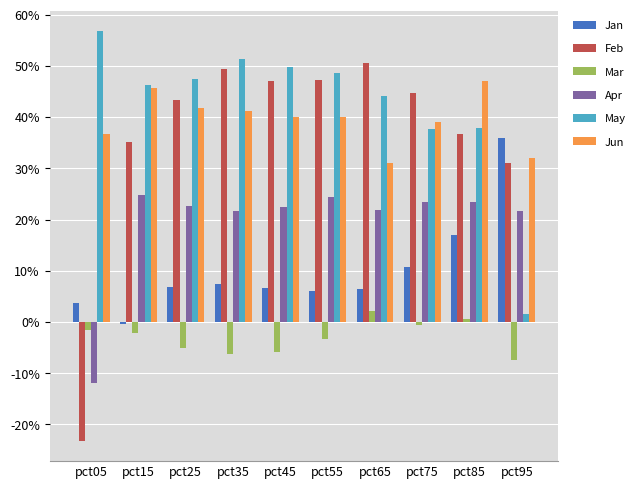

What is the minimum value shown in the chart?

-0.2